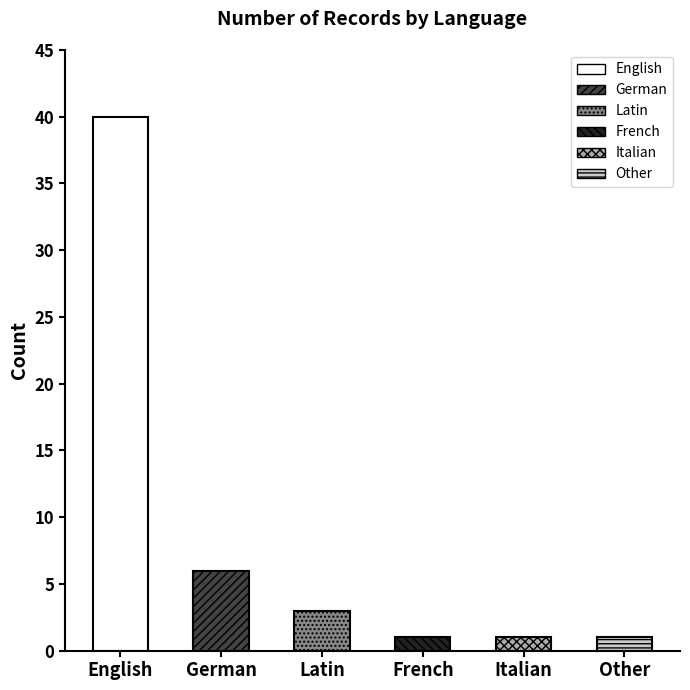

What is the difference between the maximum and second lowest values?

39